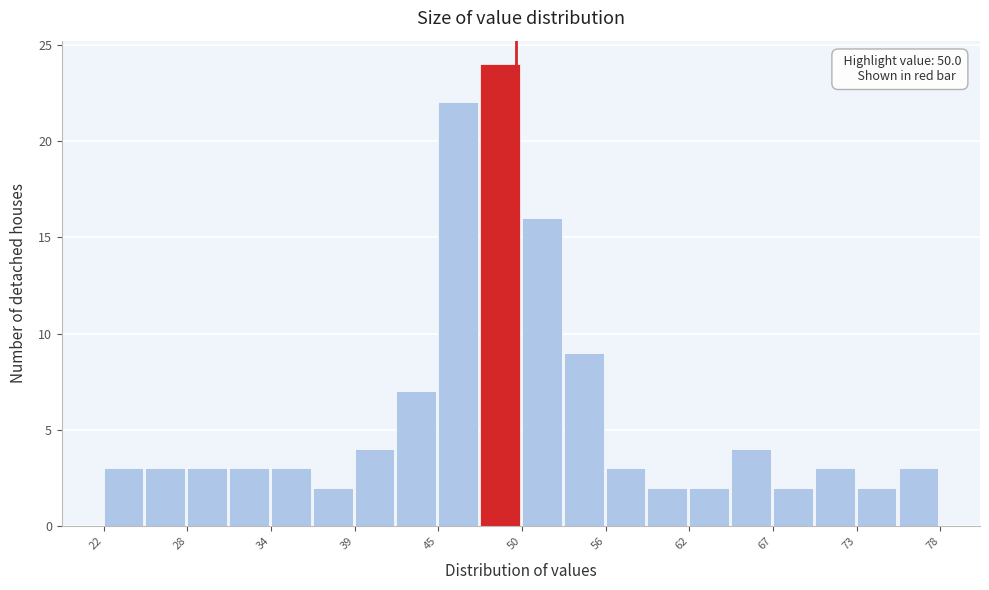

Read against the x-axis, roughly where is the centre of the tallest bar?

49